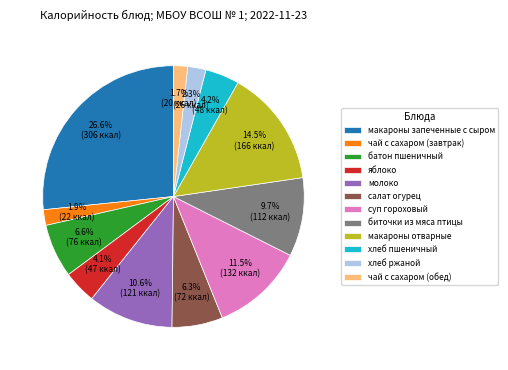

Approximately how many times larger is the value at хлеб пшеничный compared to батон пшеничный?

0.6